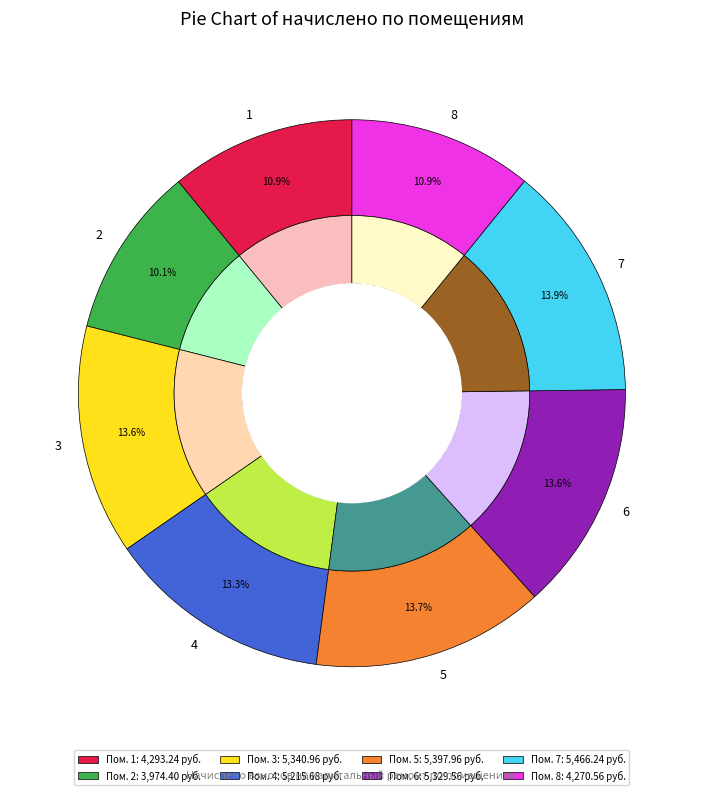

What percentage is the 8 slice, to the nearest percent?

11%